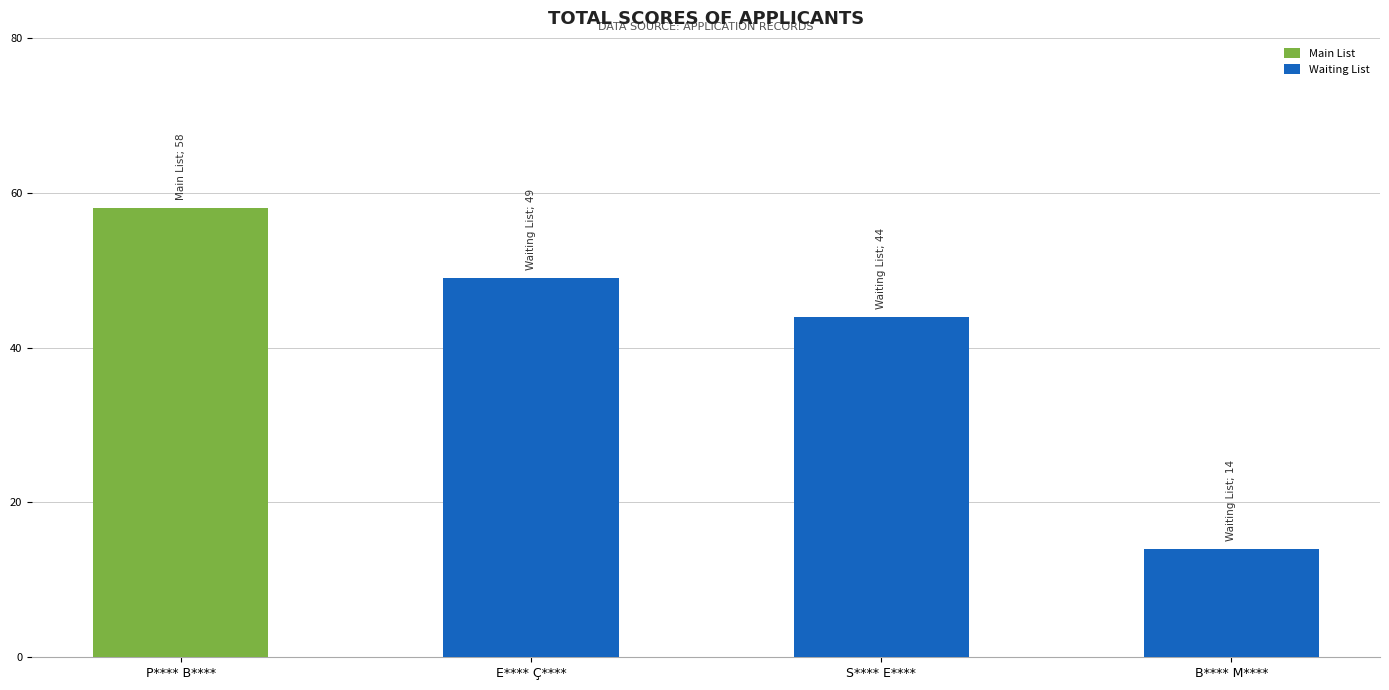

Is it true that the value at E**** Ç**** is 88?

False